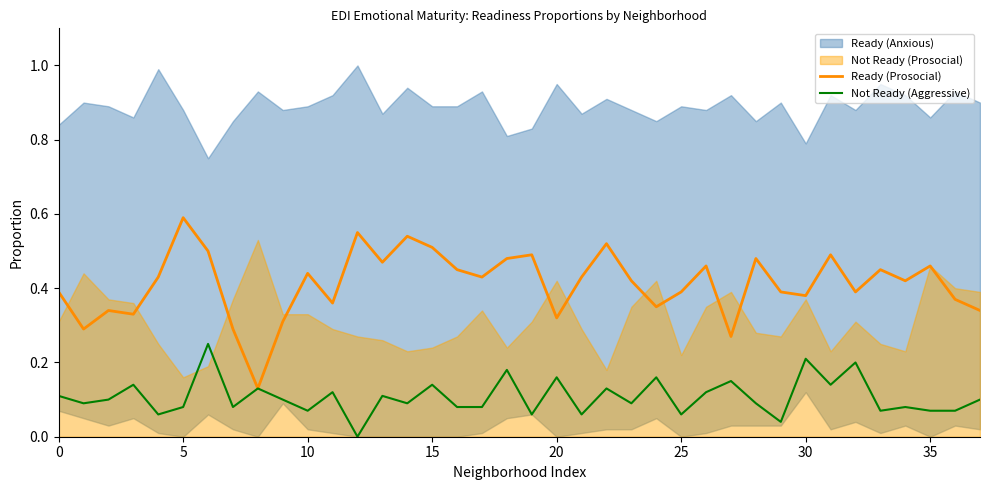

At which label does Ready (Prosocial) reach its peak?

5